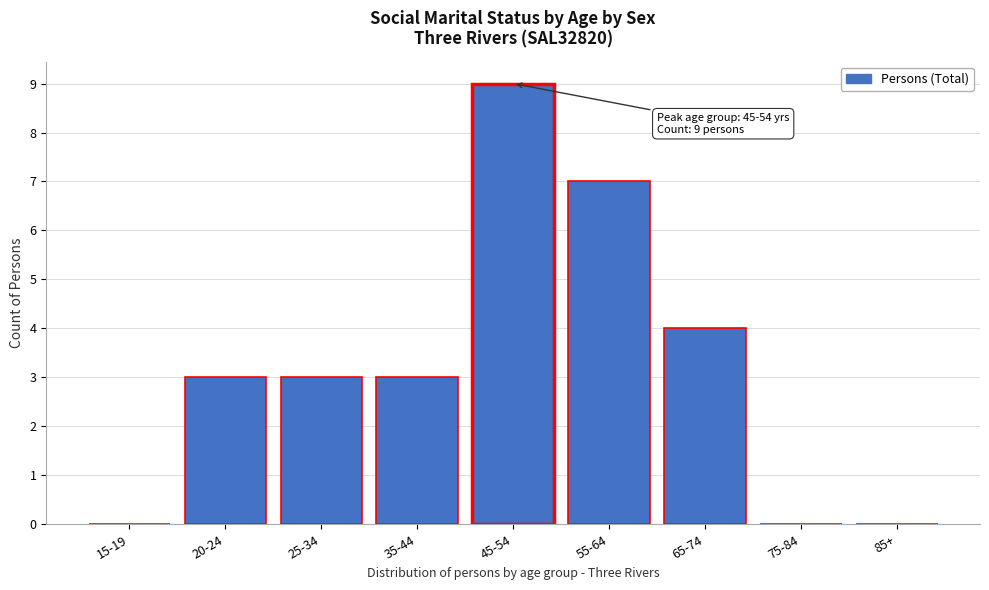

Reading left to right, transcribe all the data shown in this chart.

15-19=0	20-24=3	25-34=3	35-44=3	45-54=9	55-64=7	65-74=4	75-84=0	85+=0